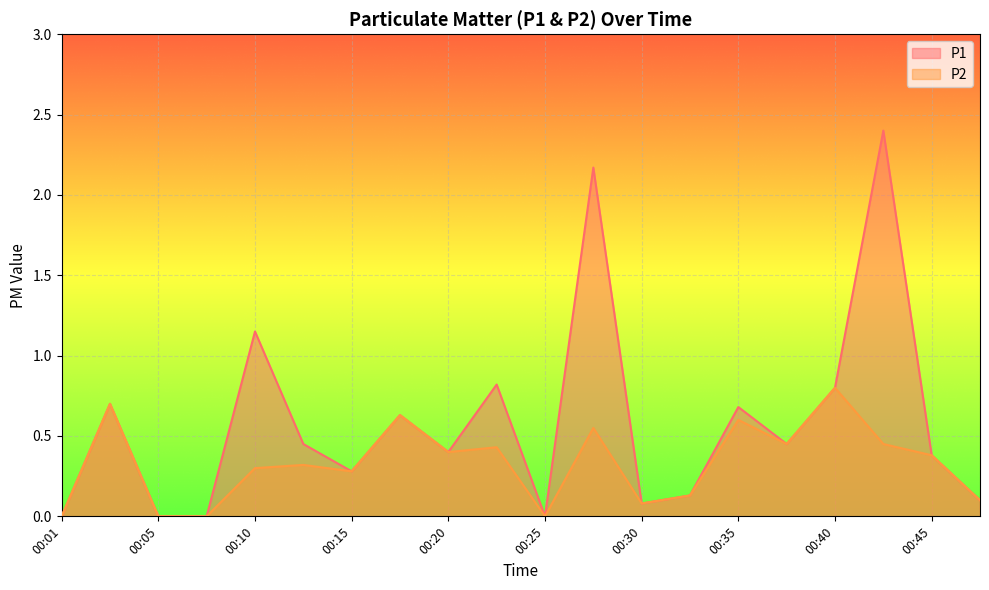

Rank the series by their average value, from highest to lowest.

P1, P2